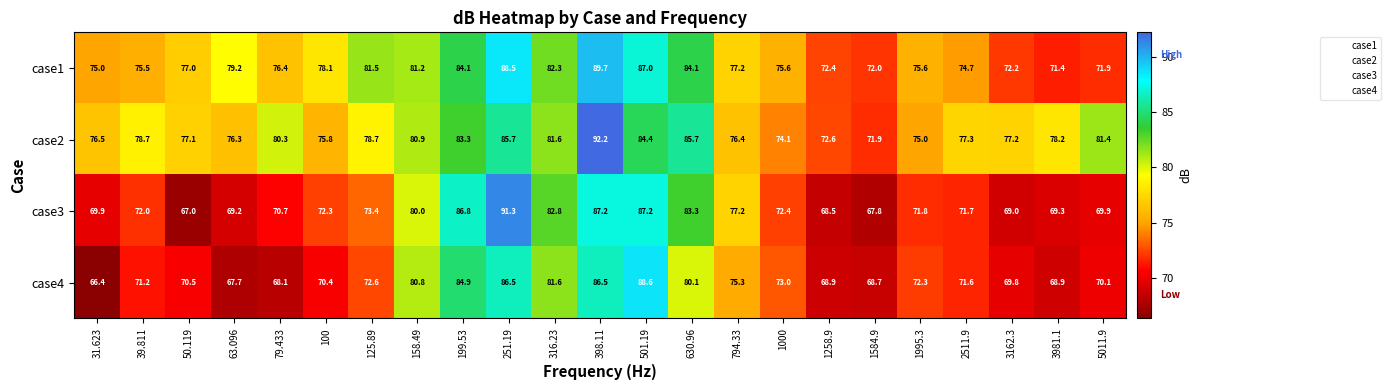

What is the difference between the highest and lowest values at 630.96?

5.6